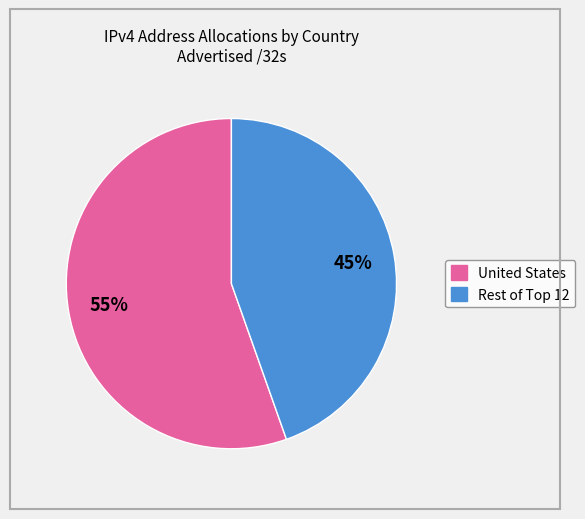

Is there any slice that represents more than half of the pie?

Yes